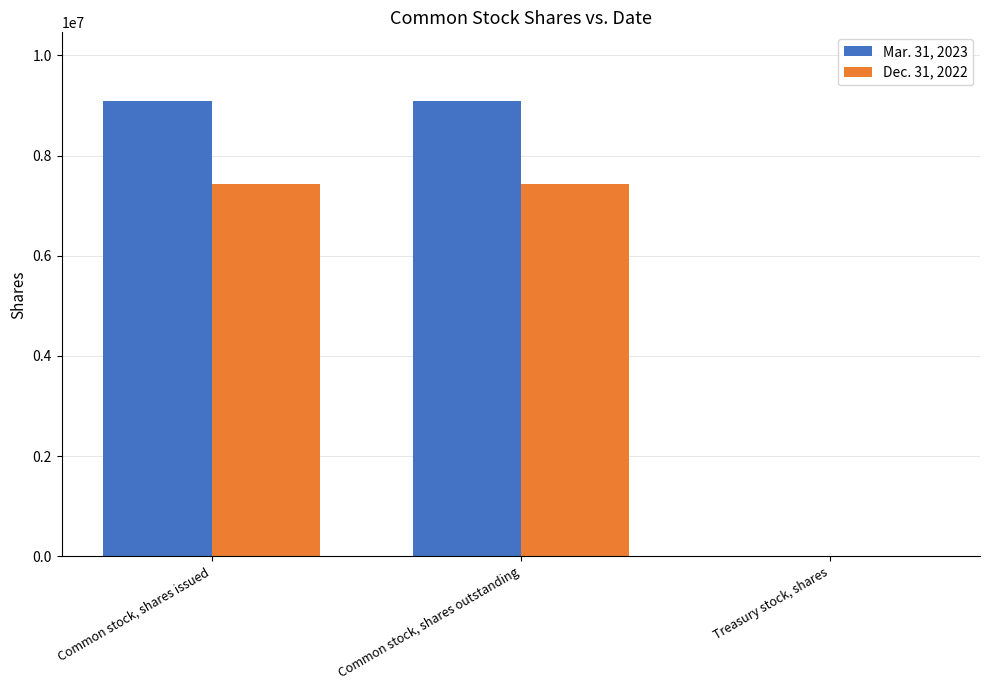

Count the number of categories in the chart.

3